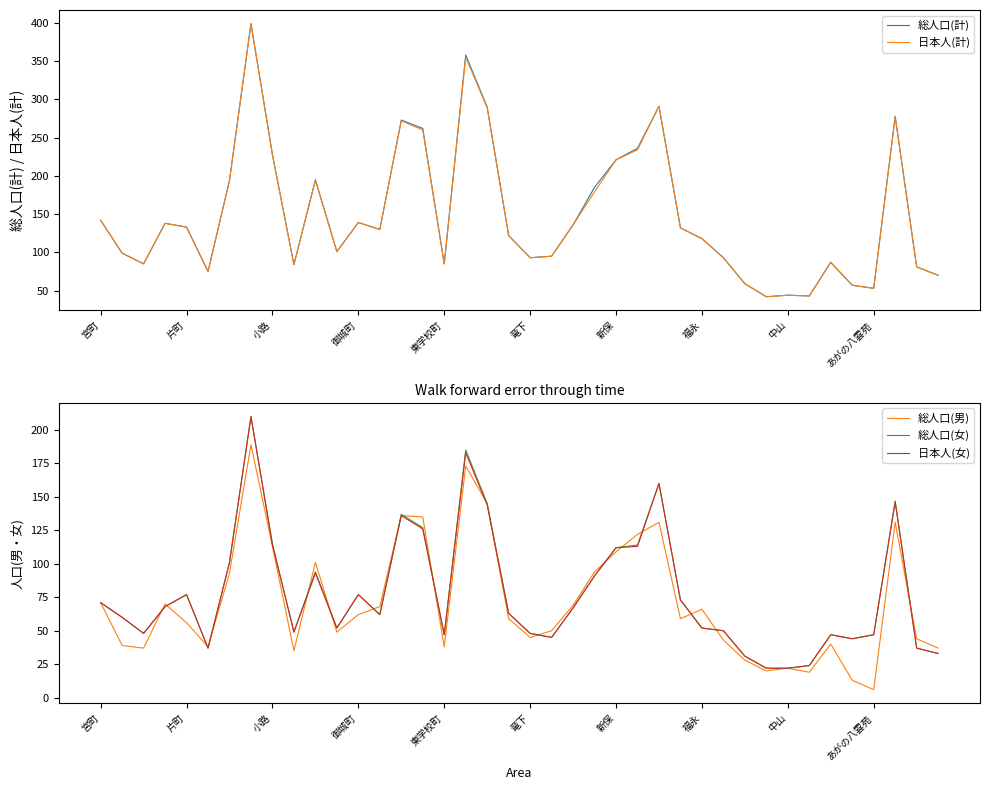

What is the difference between the maximum and minimum values in the 日本人(計) series?

357